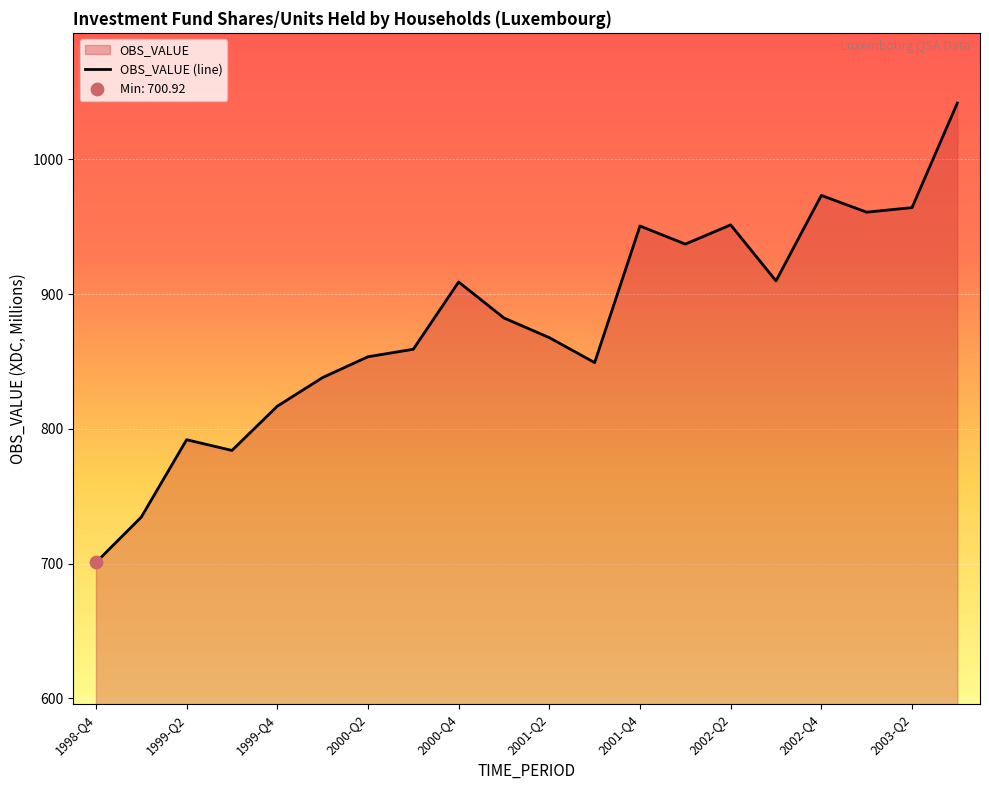

What is the change in value from 2001-Q4 to 2003-Q2?

+13.6